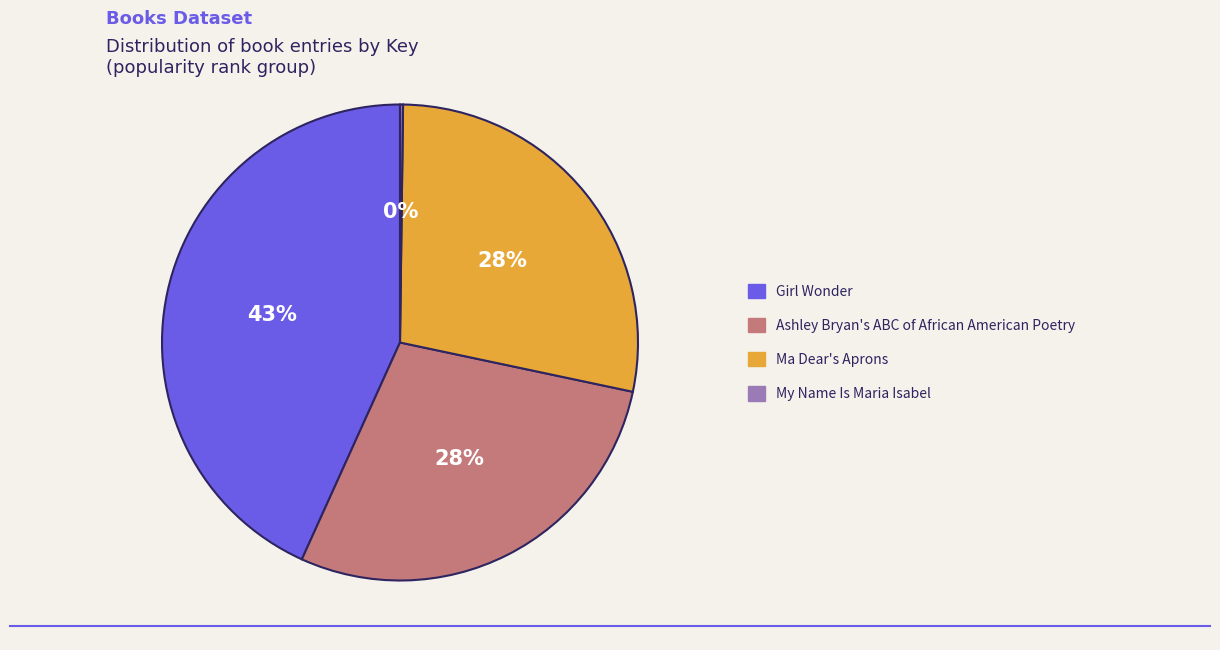

Does Girl Wonder represent more than half of the total?

No